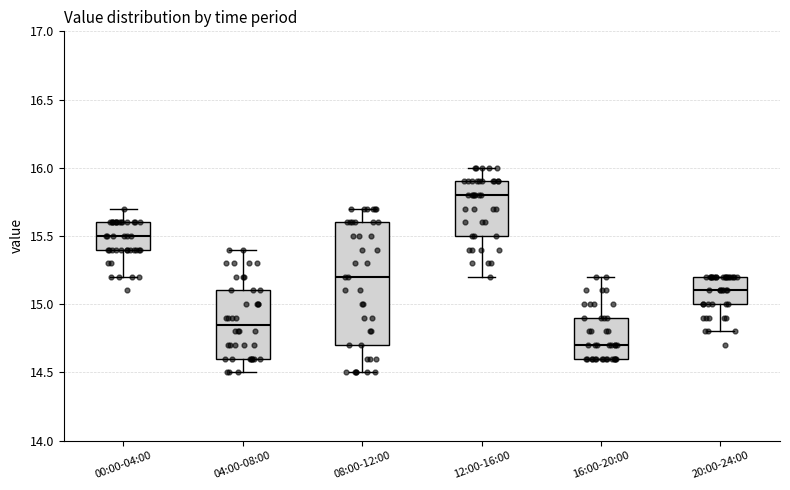

Which box has the highest median line?

12:00-16:00